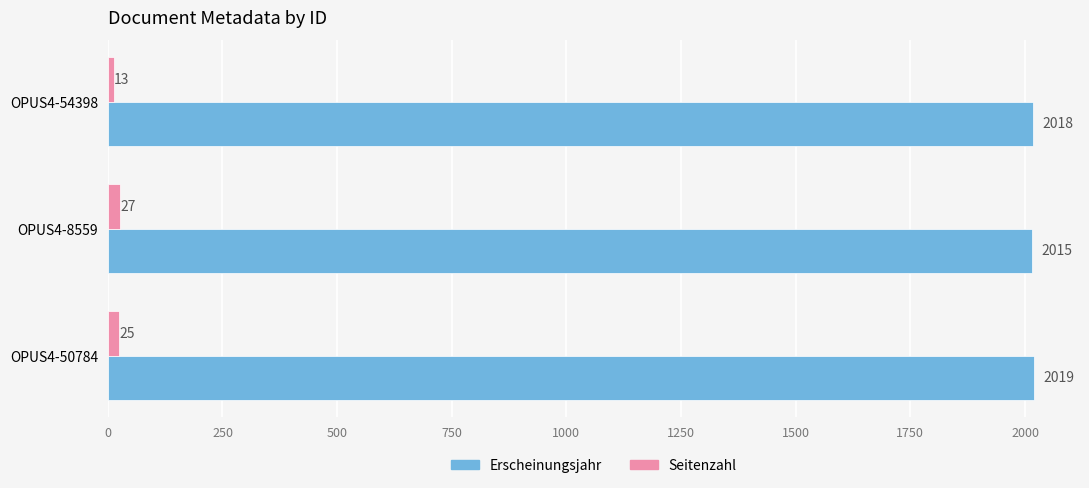

At which label is Erscheinungsjahr closest to 2017?

OPUS4-54398